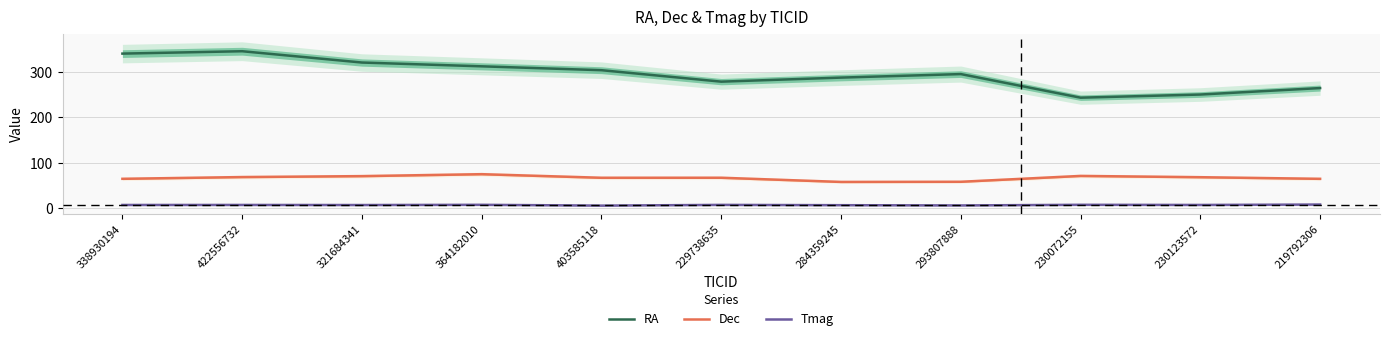

Is the value of RA at 230123572 greater than the value of Dec at 284359245?

Yes